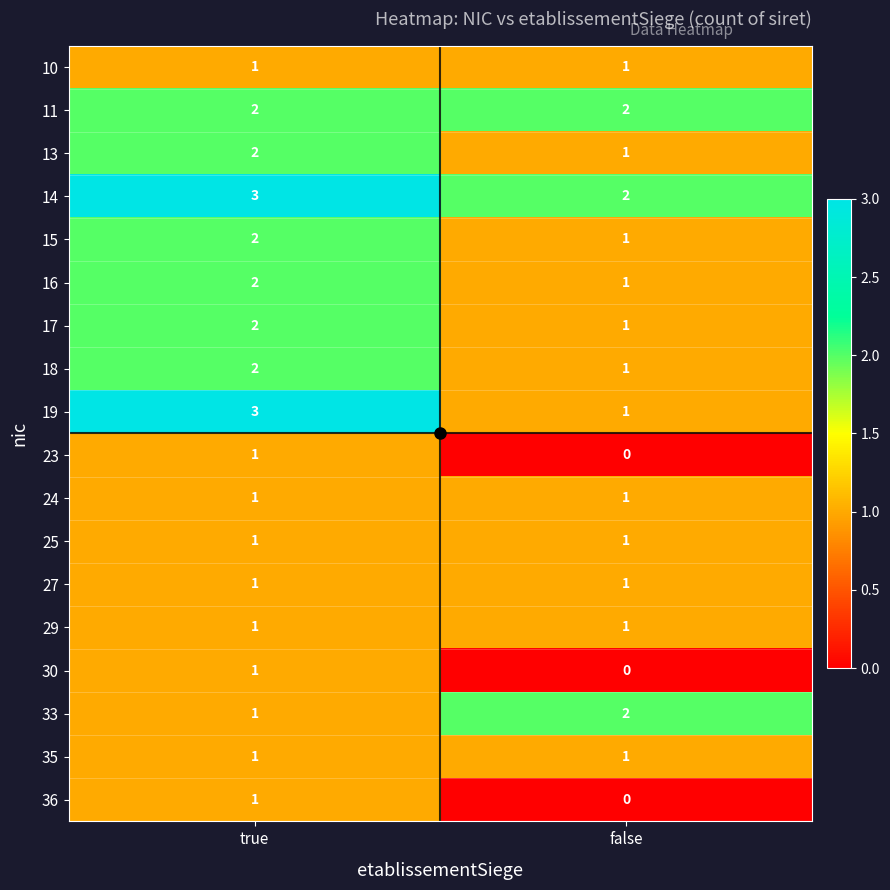

Which series changed the most between true and false?

19